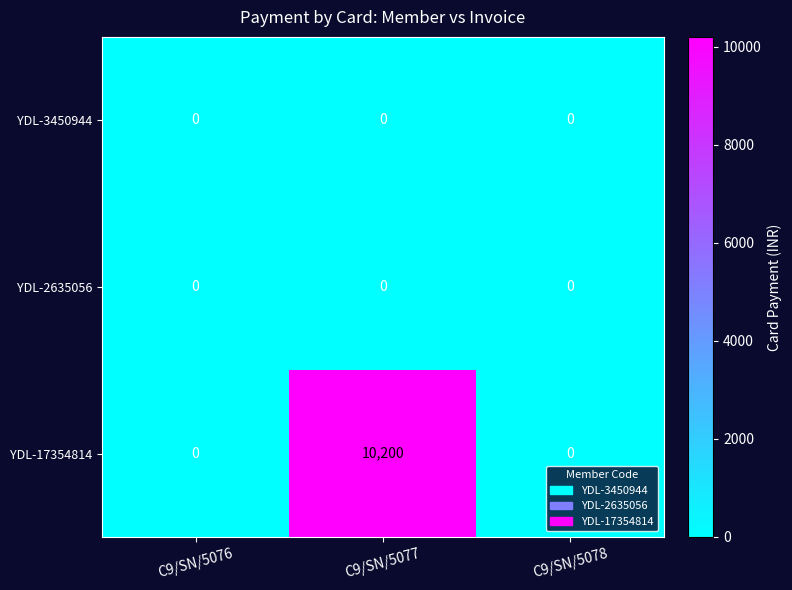

Is it true that YDL-17354814 equals 4481 at C9/SN/5077?

False